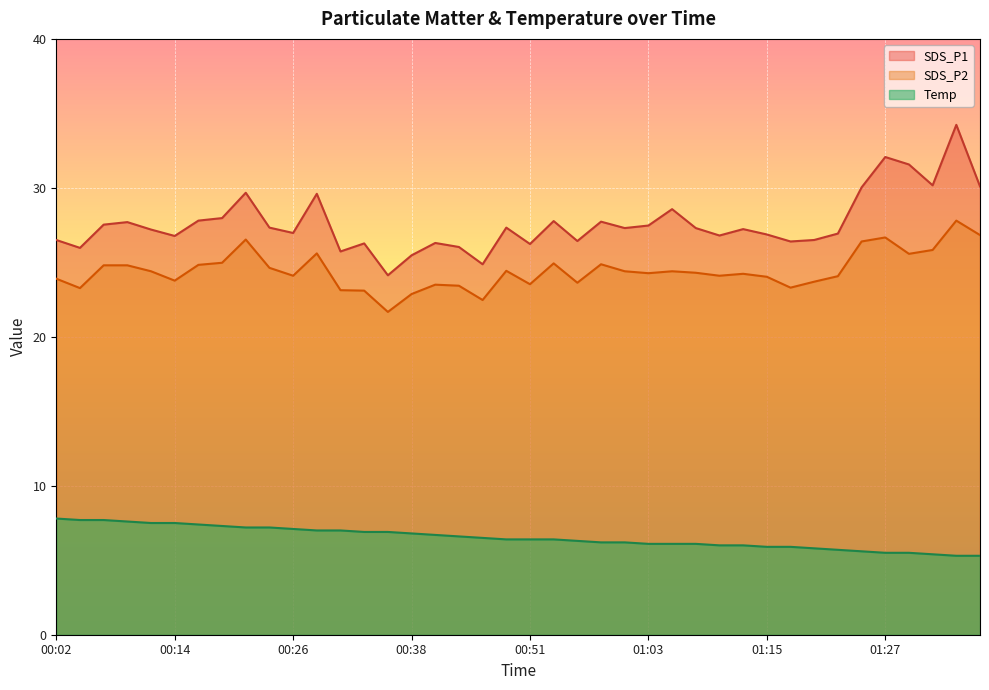

Which series has the largest range (max minus min)?

SDS_P1